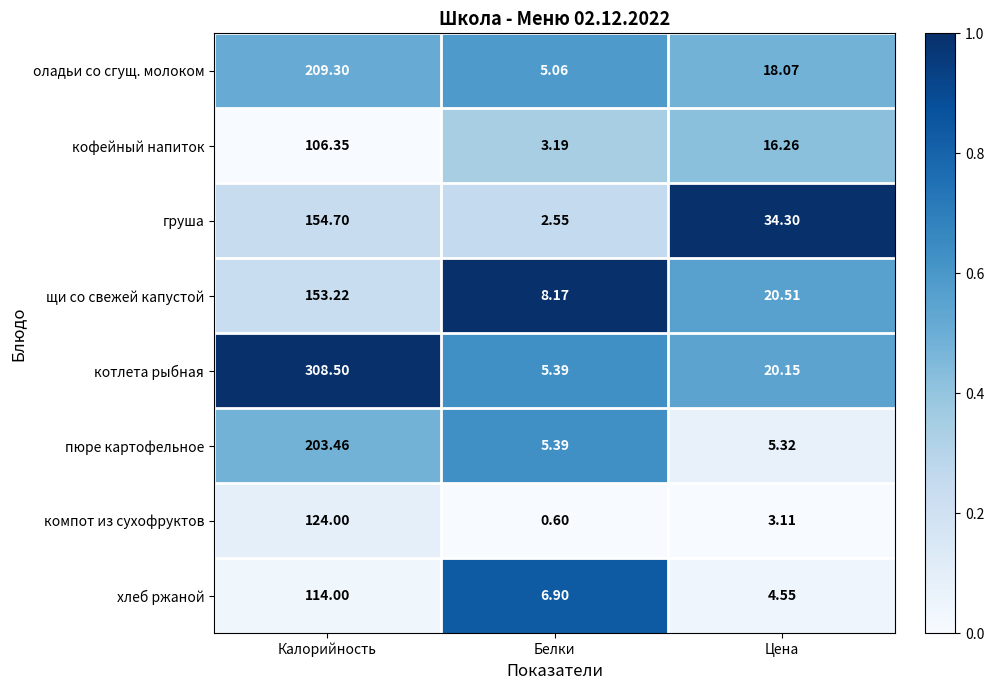

How many series are shown in this chart?

8